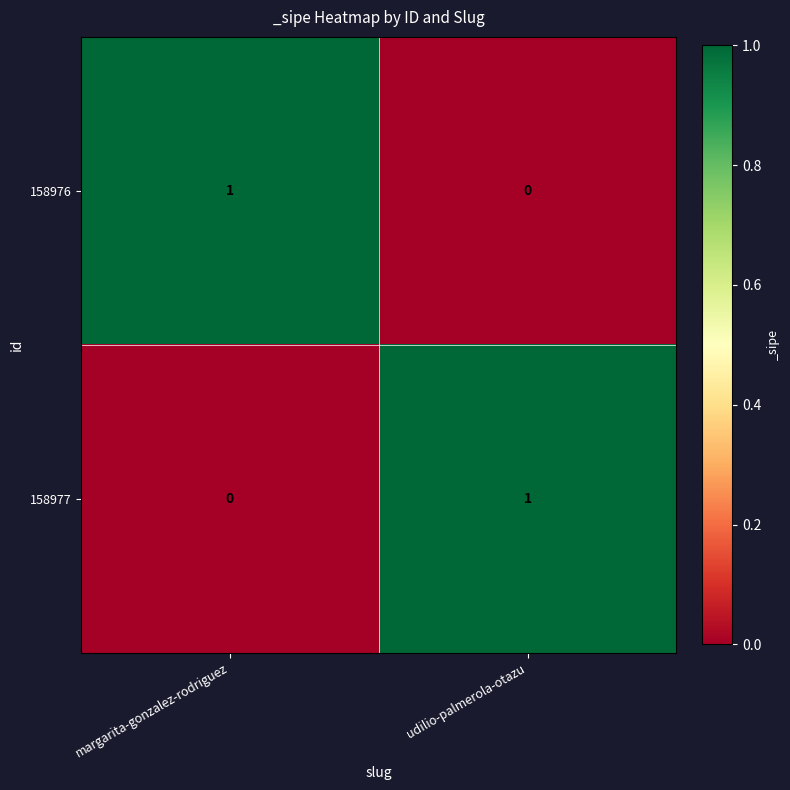

Which category has the lowest value in the 158977 series?

margarita-gonzalez-rodriguez